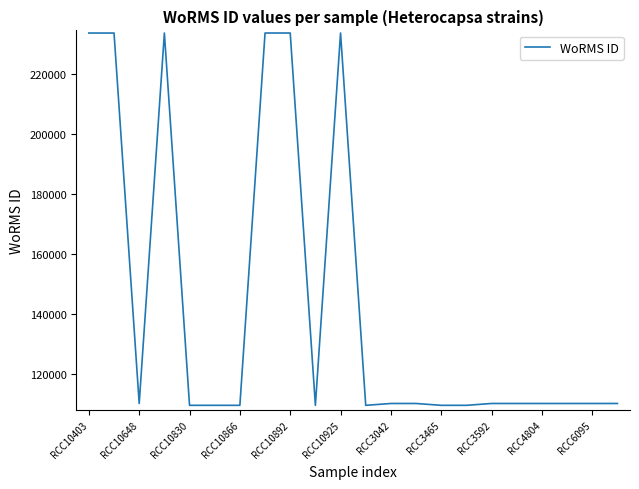

What is the greatest value displayed?

233625